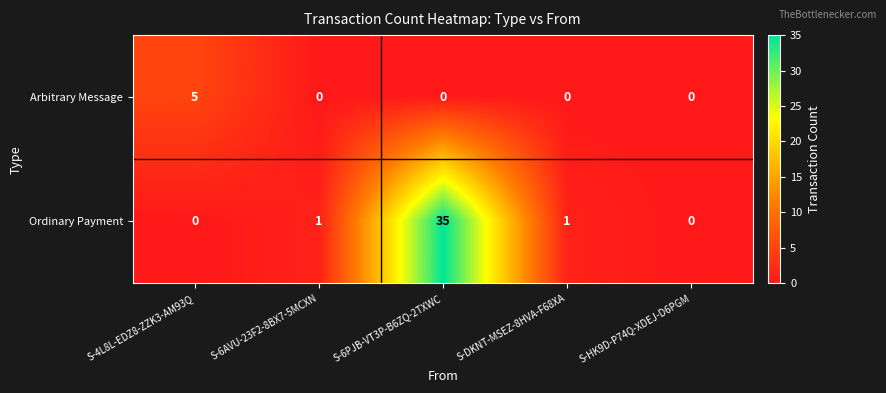

What is the sum of the Arbitrary Message values at S-6PJB-VT3P-B6ZQ-2TXWC and S-4L8L-EDZ8-ZZK3-AM93Q?

5